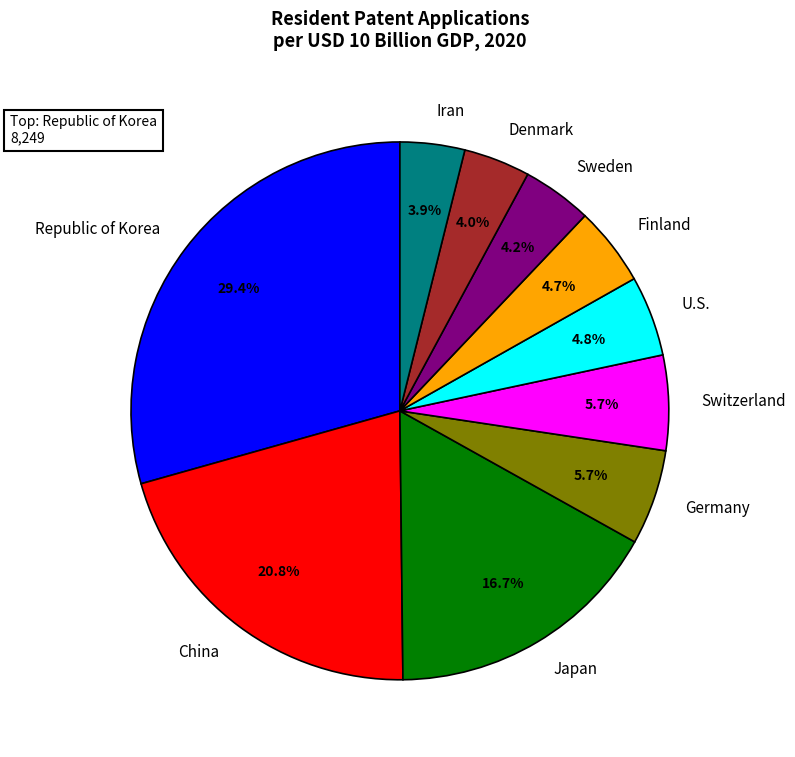

Approximately how many times larger is the value at Japan compared to Denmark?

4.2